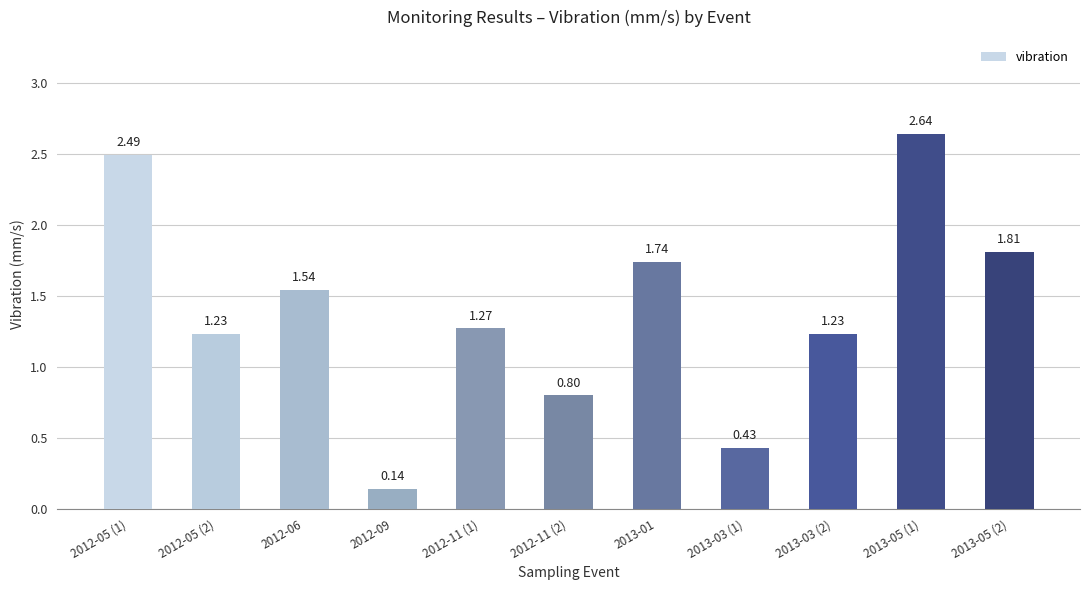

How many values are below 1?

3